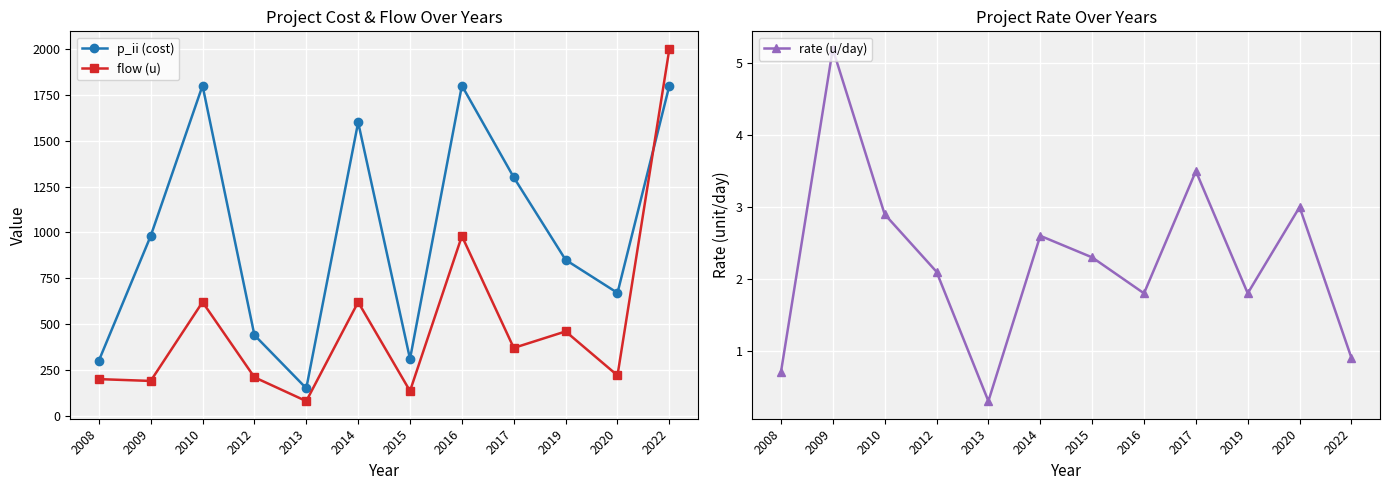

What is the difference between the maximum and second lowest values in the p_ii (cost) series?

1500